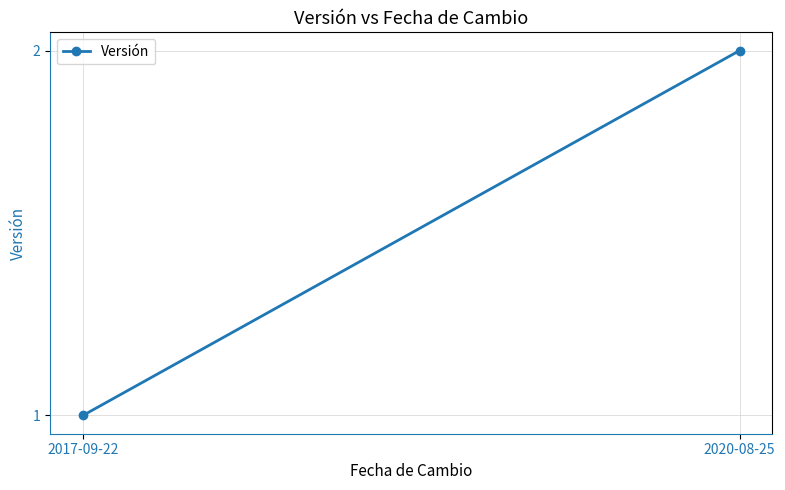

Reading right to left, list all the values displayed in this chart.

2020-08-25=2	2017-09-22=1